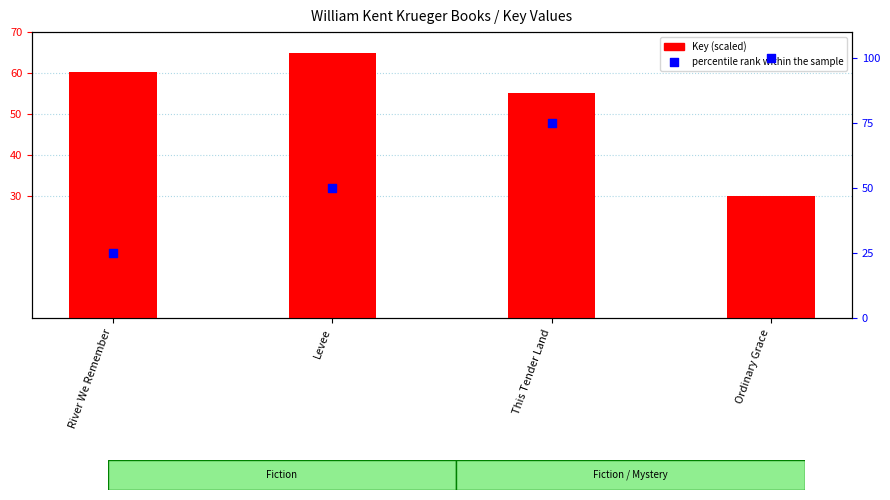

What are all the series names shown in the legend?

Key (scaled), percentile rank within the sample